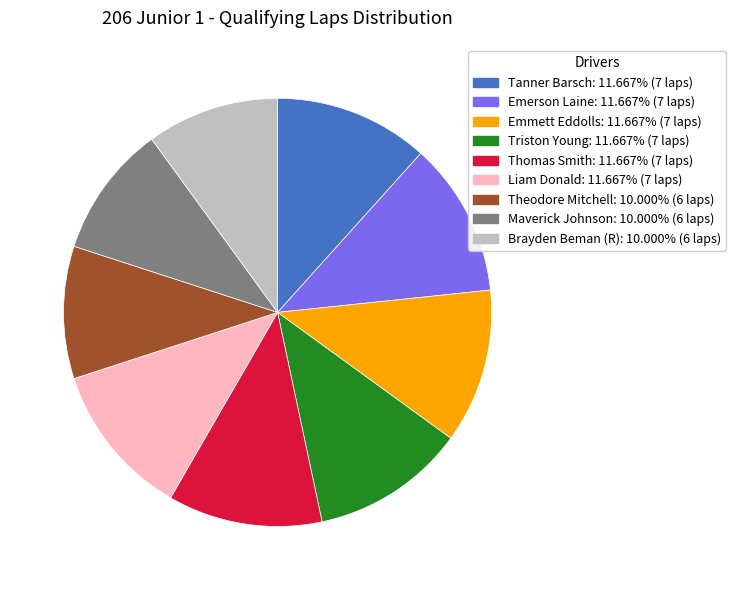

Is the sum of Thomas Smith: 11.667% (7 laps) and Triston Young: 11.667% (7 laps) greater than half?

No